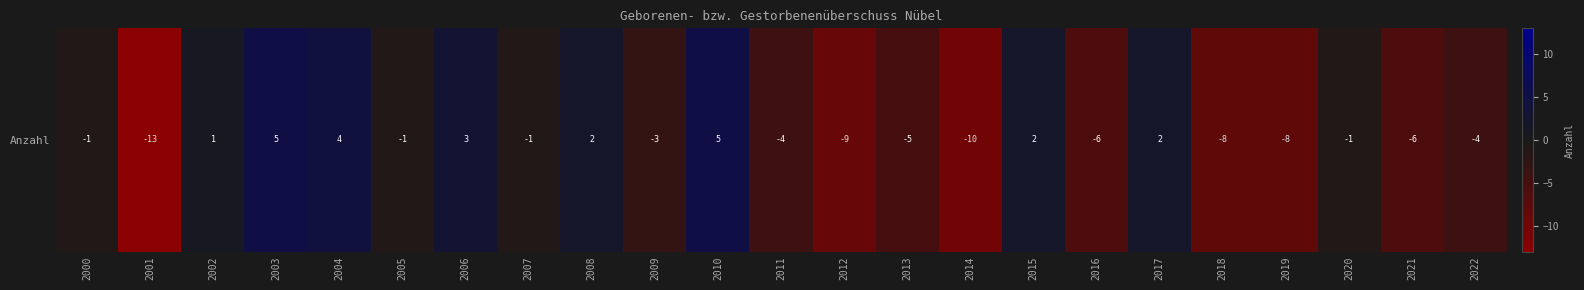

Which has a higher value, 2010 or 2005?

2010